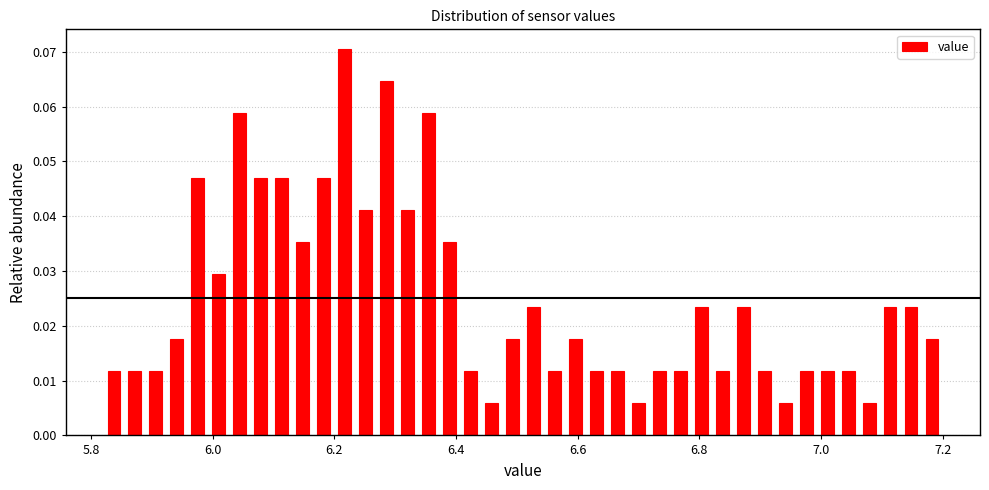

Around what value on the x-axis is the tallest bar? Give the approximate position of its centre, as read against the axis.

6.22